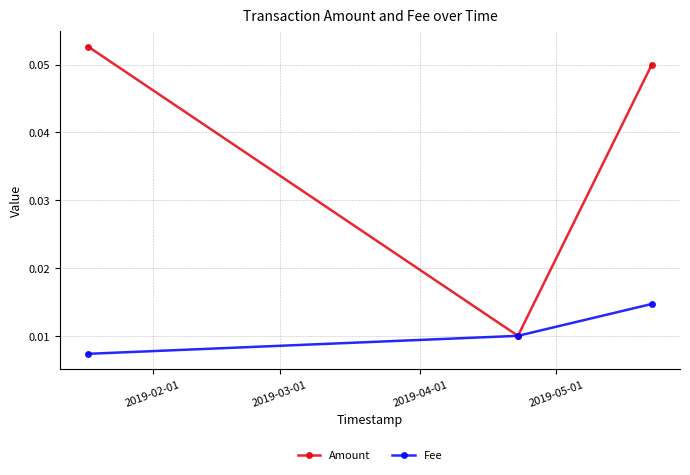

How many Fee values are between 0 and 1?

3